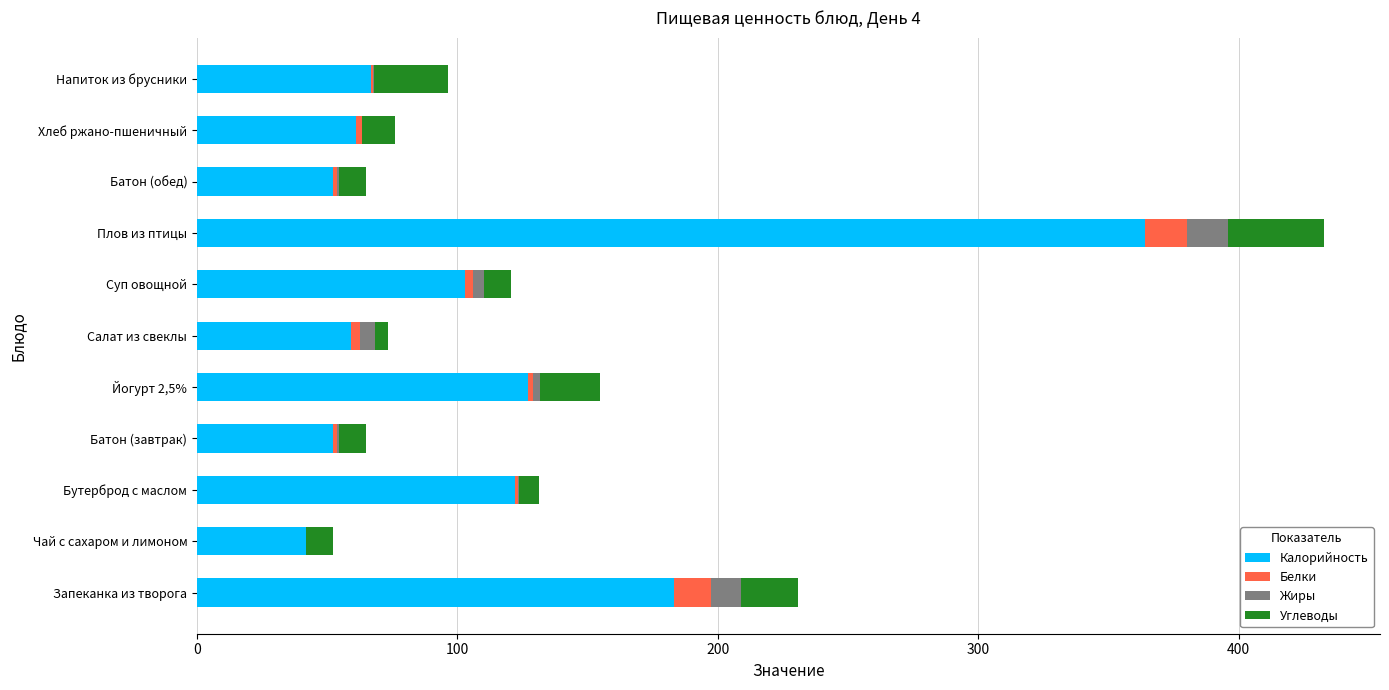

At which category is the sum across all series the highest?

Плов из птицы